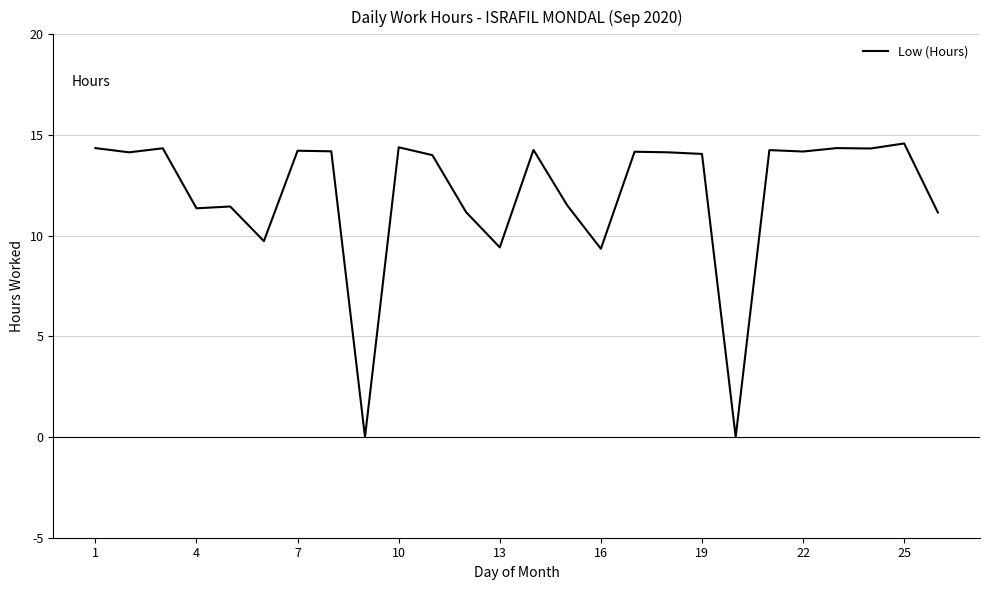

What is the difference between the maximum and minimum values?

14.6